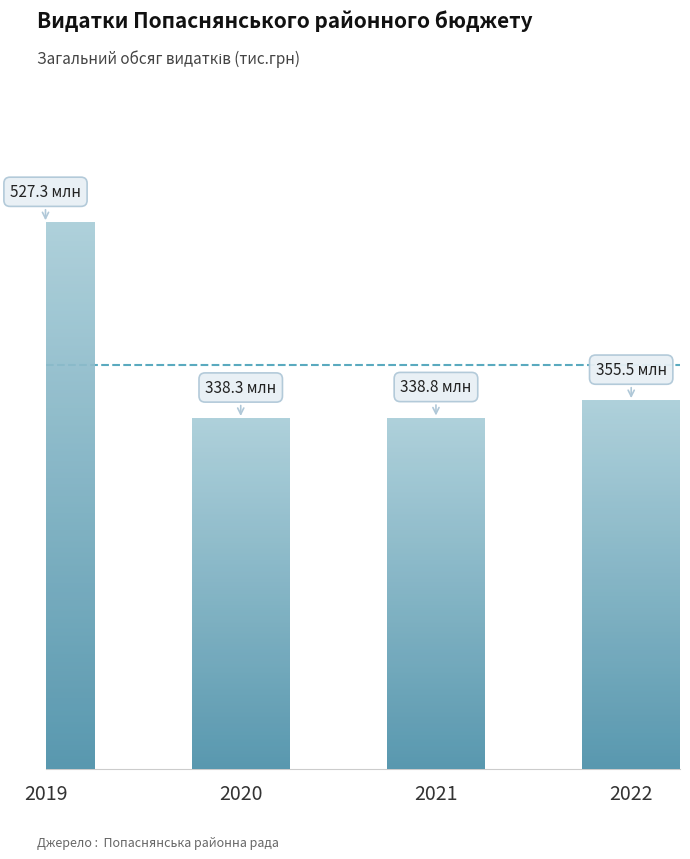

What is the sum of all values?

1559887.9